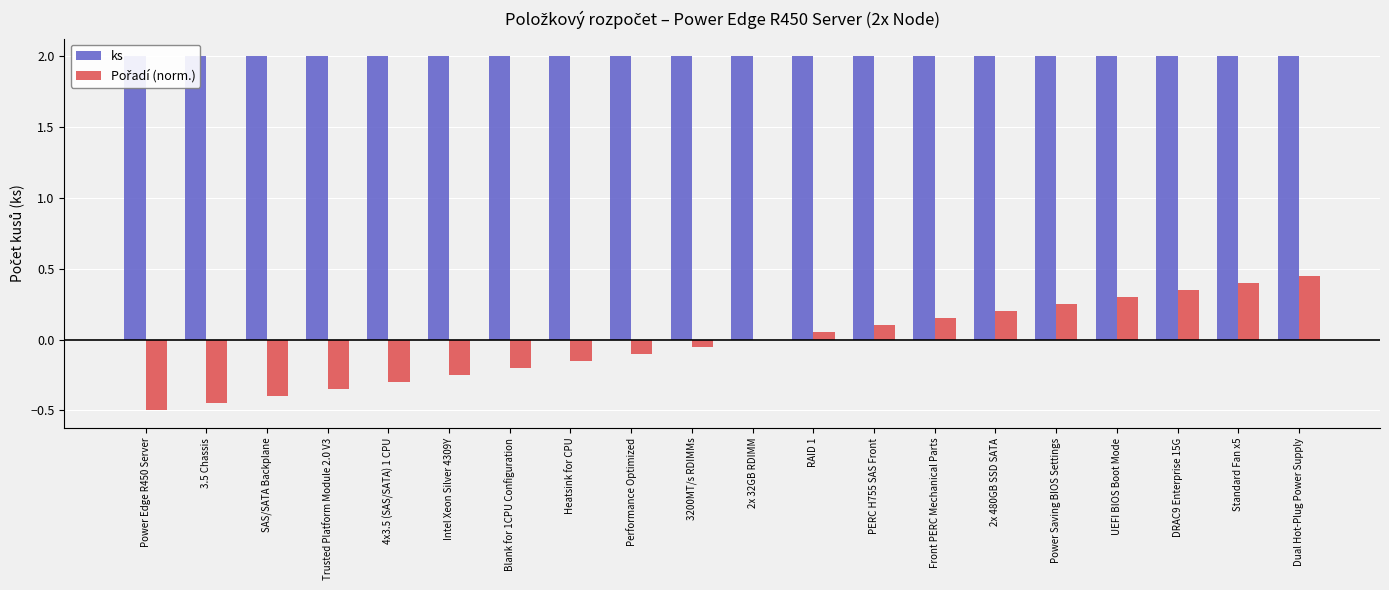

Rank the series by their average value, from lowest to highest.

Pořadí (norm.), ks